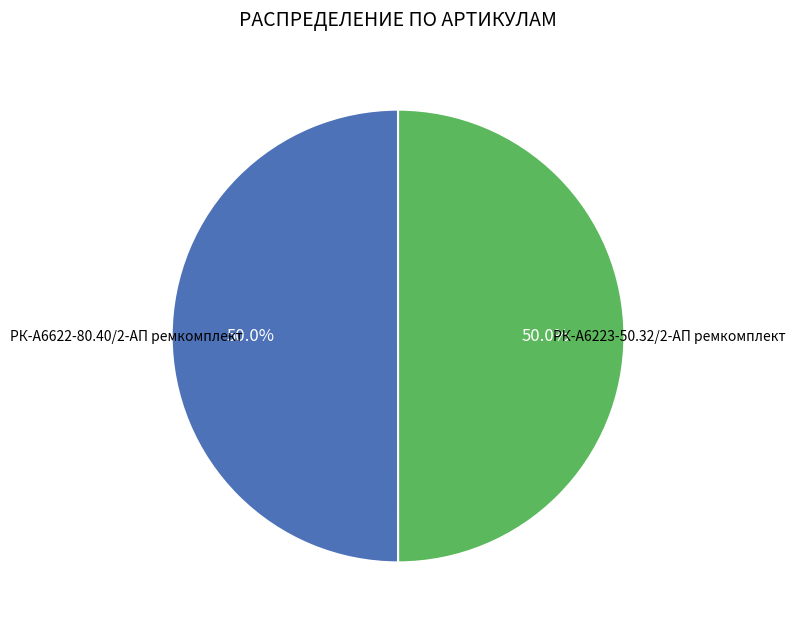

Count the number of slices in the pie.

2